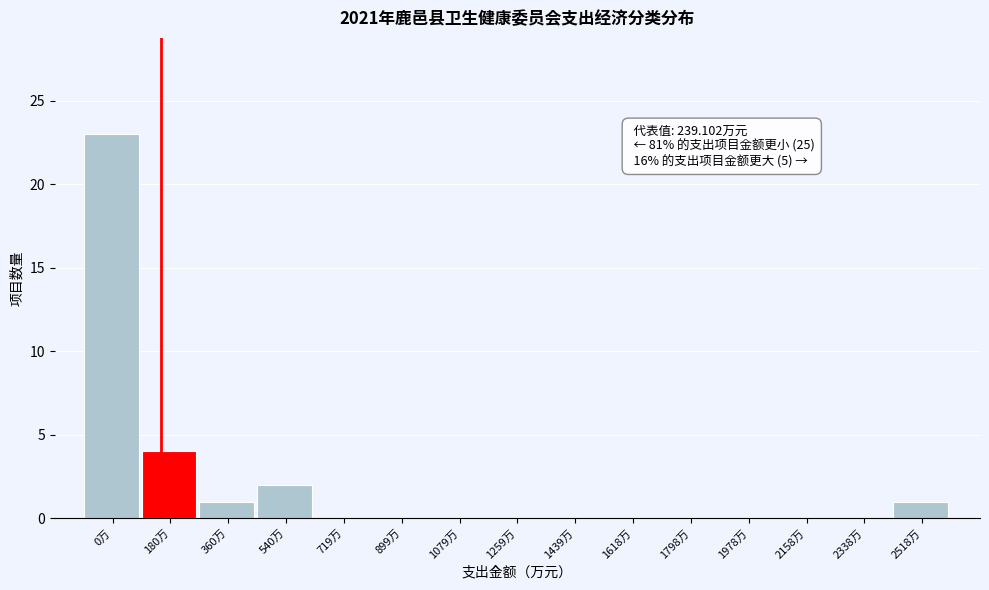

Reading right to left, transcribe all the data shown in this chart.

2518万=1	2338万=0	2158万=0	1978万=0	1798万=0	1618万=0	1439万=0	1259万=0	1079万=0	899万=0	719万=0	540万=2	360万=1	180万=4	0万=23